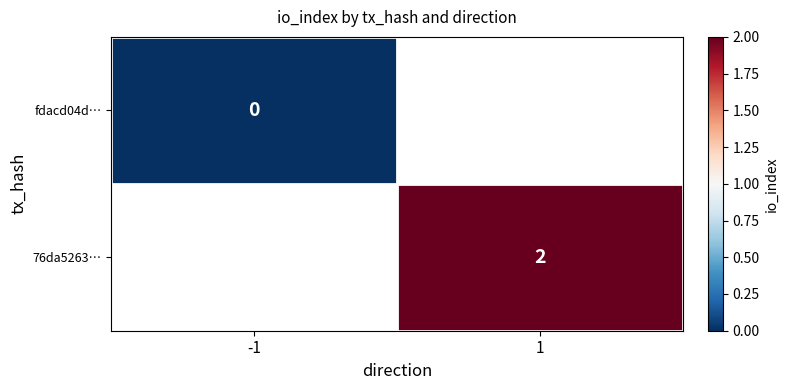

Between -1 and 1, which is larger?

1